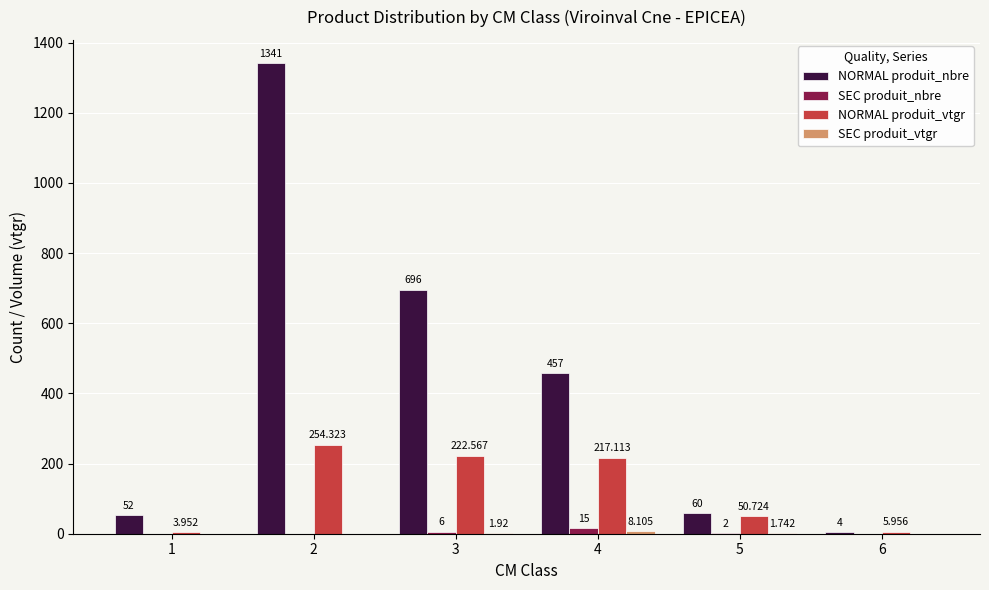

True or false: SEC produit_nbre has a value of 2.0 at 5.

True